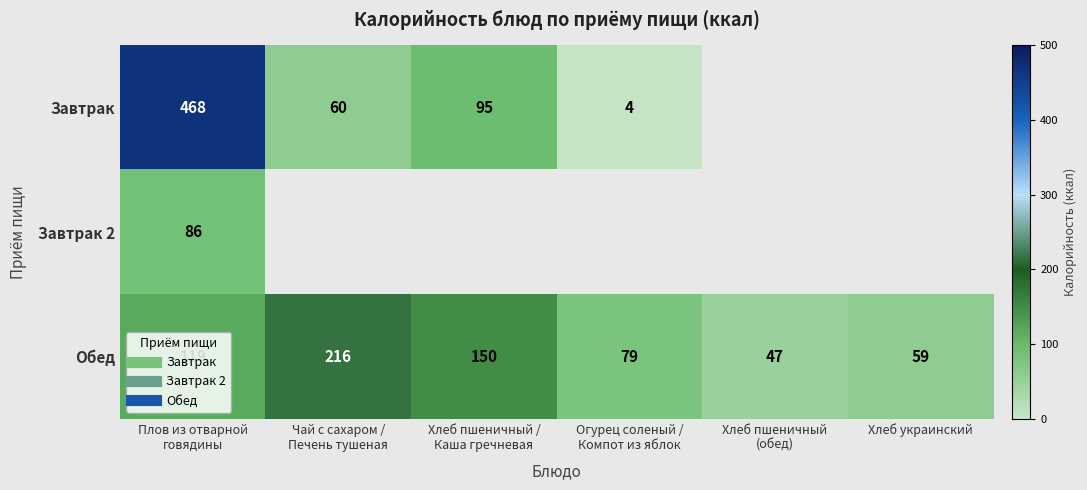

What is the difference between the Завтрак values at Хлеб украинский and Огурец соленый / Компот из яблок?

4